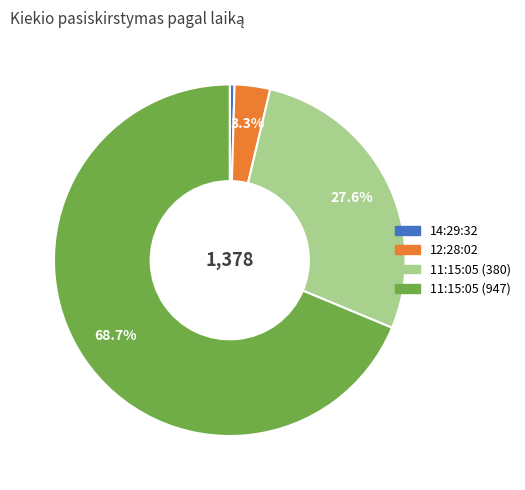

Which category has the smallest portion of the pie?

14:29:32